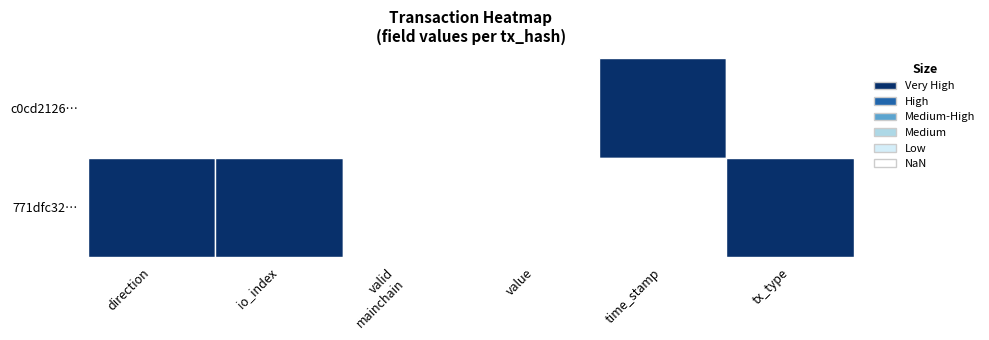

List the labels in order of 771dfc3297f052ac05db5901d7ba82ec99de230 value, smallest first.

0, 2, 5, 1, 3, 4